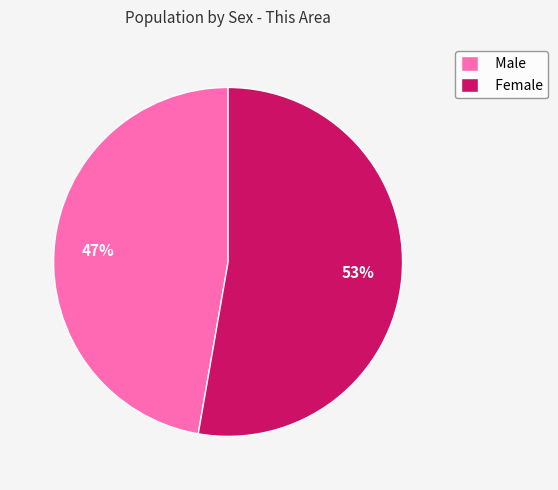

Which slice is the largest?

Female